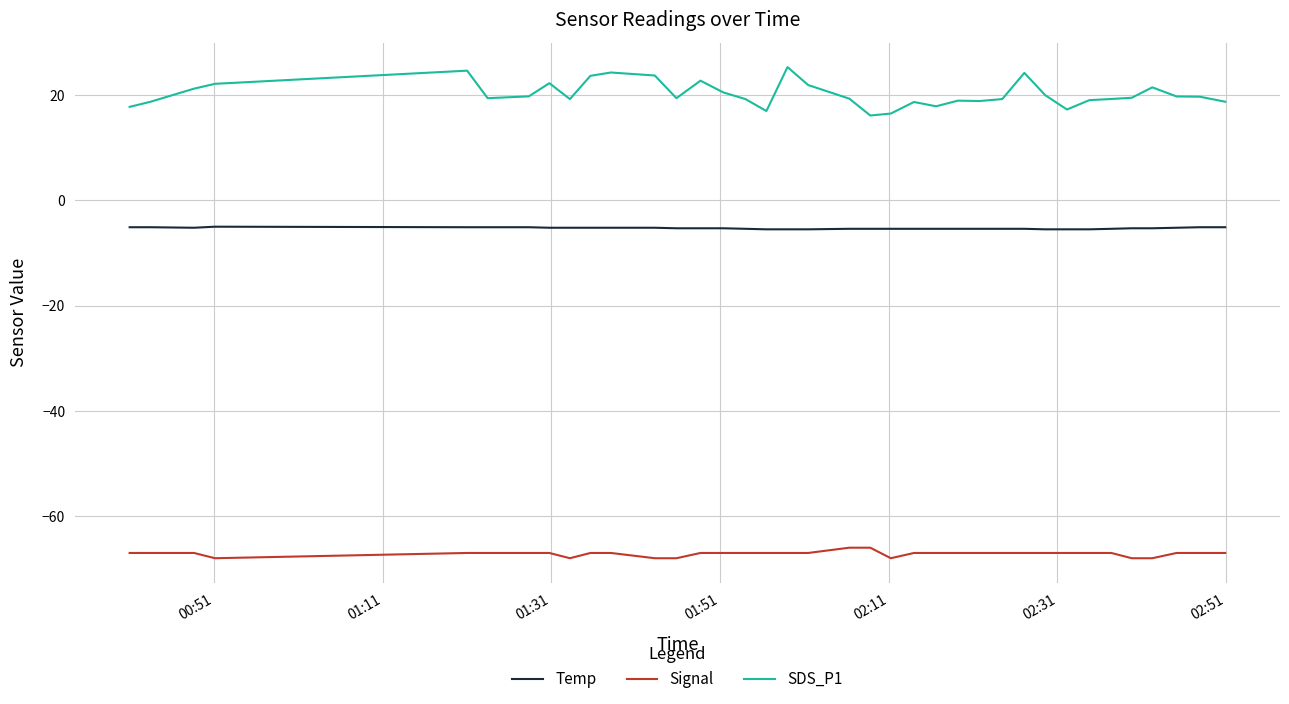

True or false: SDS_P1 and Temp intersect in this chart.

False